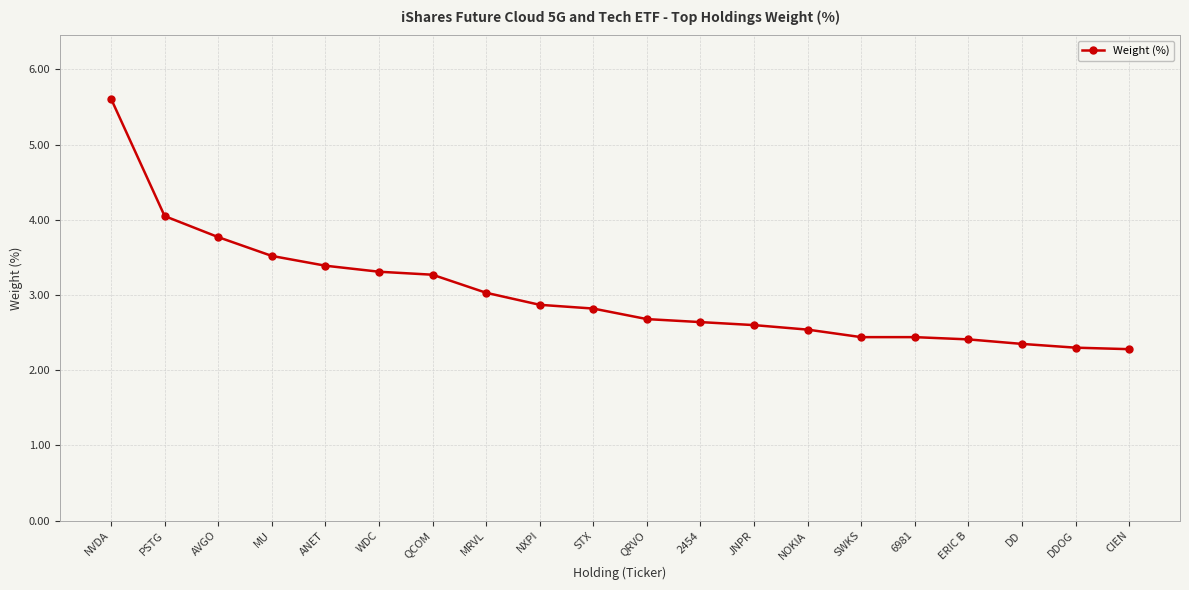

Approximately how many times larger is the value at NVDA compared to AVGO?

1.5